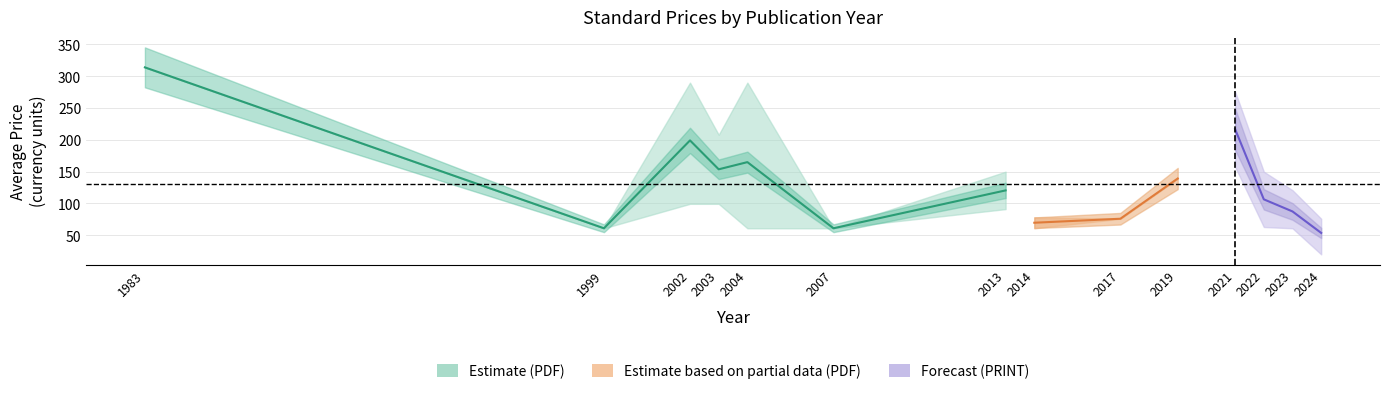

Which series has the largest total across all categories?

avg_pdf